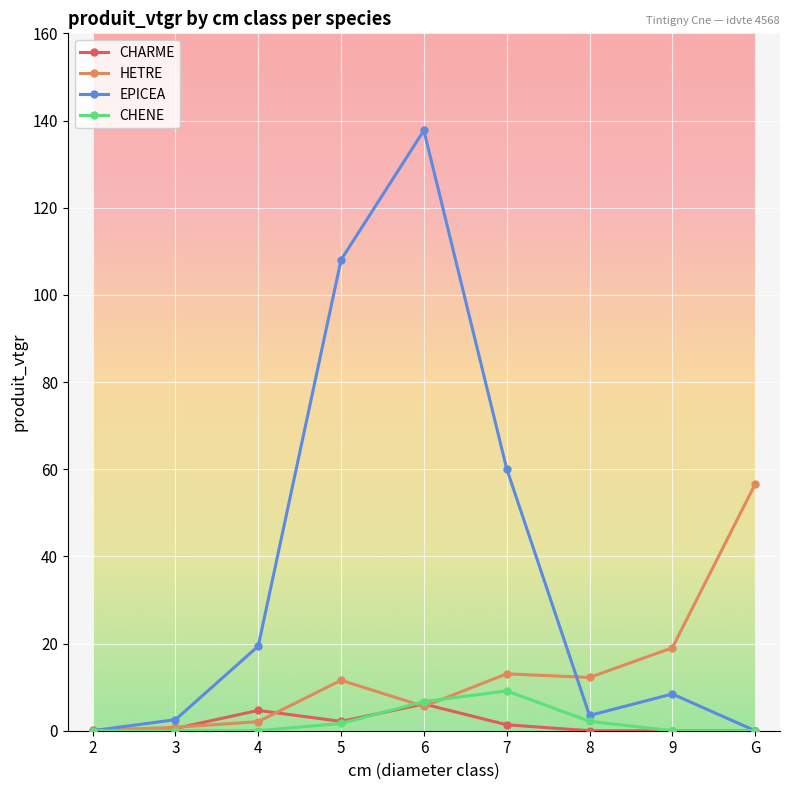

What is the sum of the CHENE values at 7 and 5?

10.8